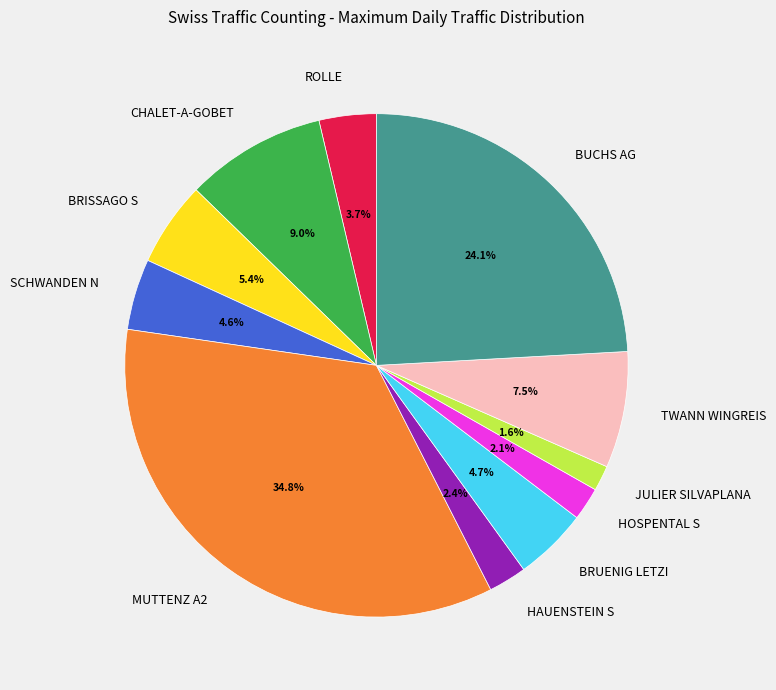

What is the ratio of the value at BRISSAGO S to the value at CHALET-A-GOBET?

0.6